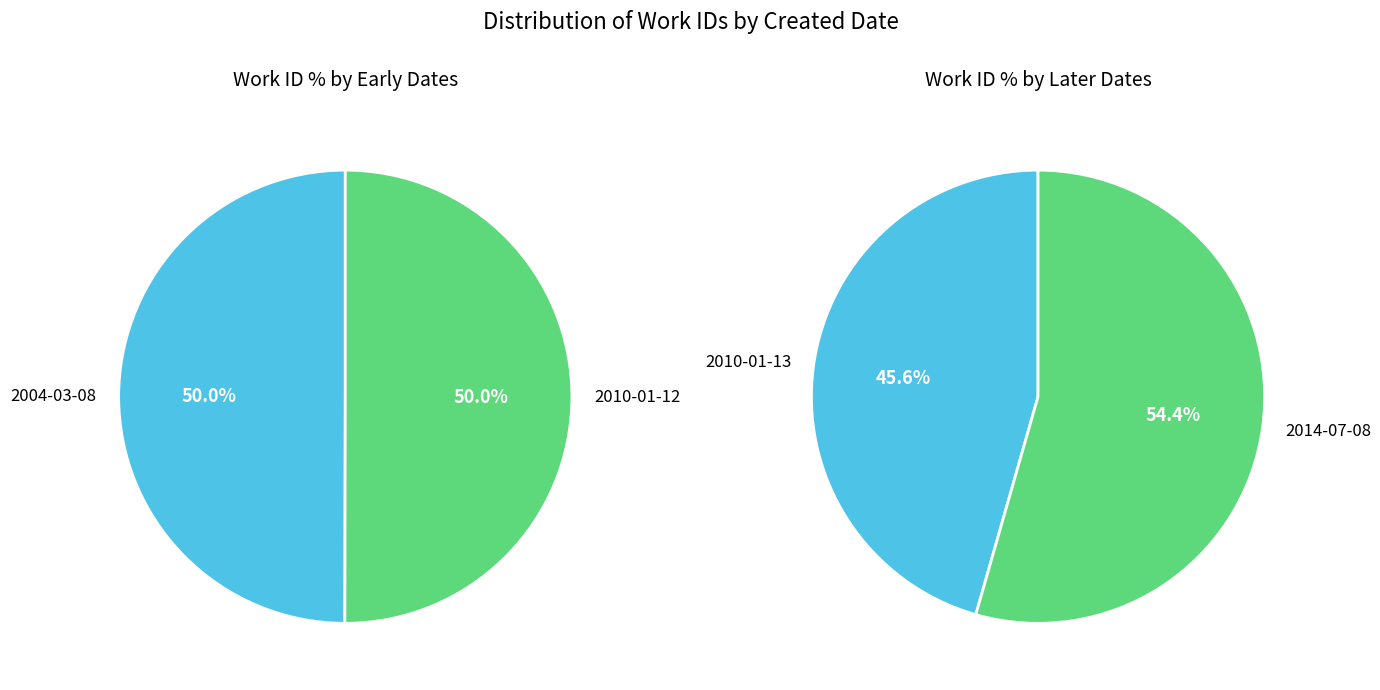

Which has a higher value, 2014-07-08 or 2010-01-13?

2014-07-08